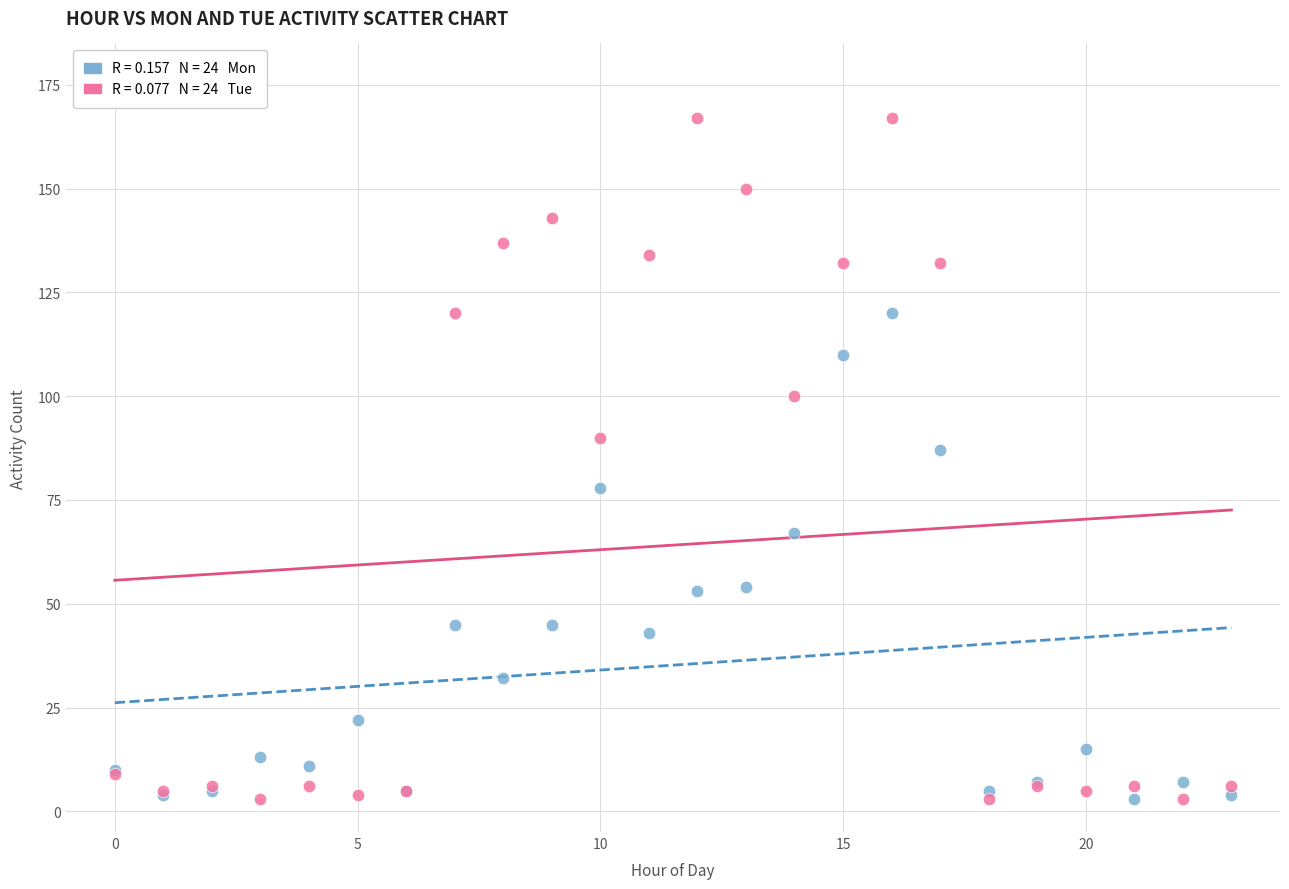

Across all series, what Y value is closest to 85?

87